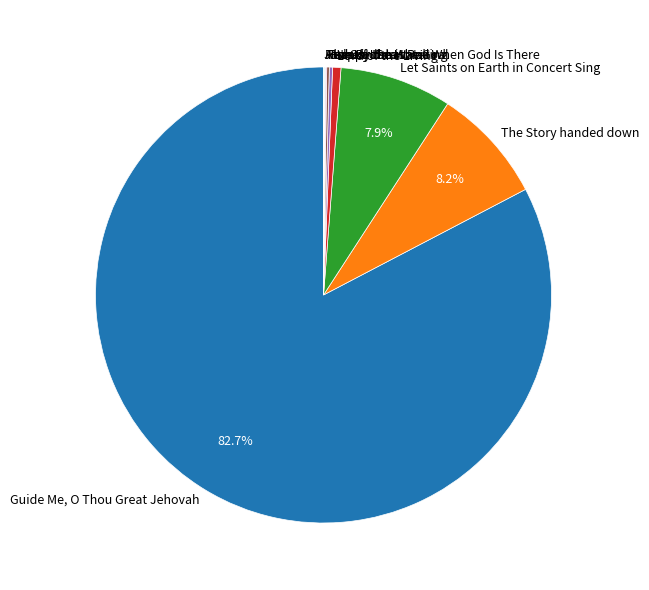

What is the largest slice in the pie chart?

Guide Me, O Thou Great Jehovah